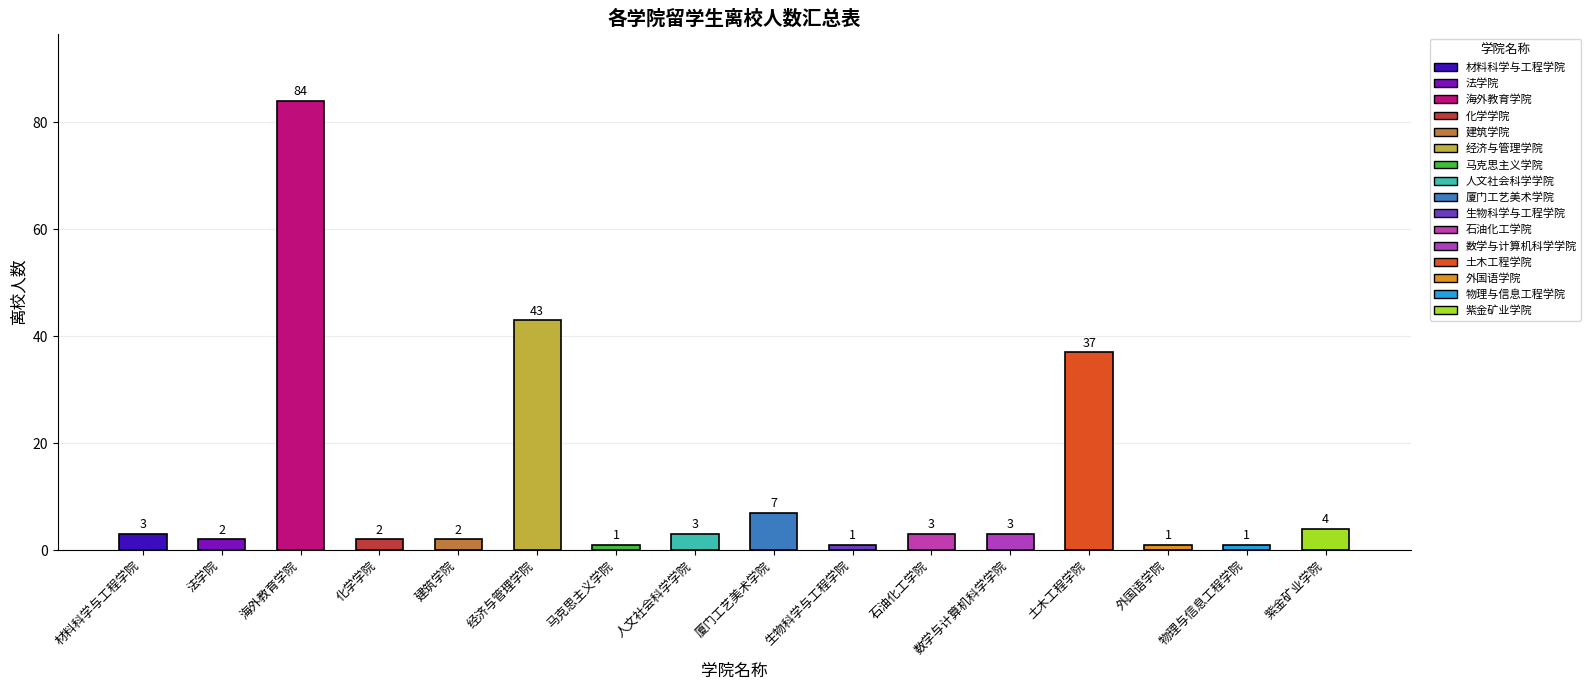

What is the ratio of the value at 紫金矿业学院 to the value at 化学学院?

2.0